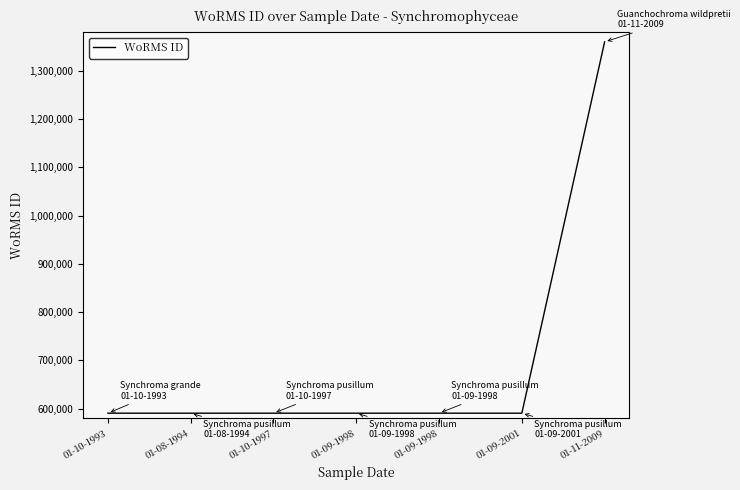

Does the chart have visible grid lines?

No